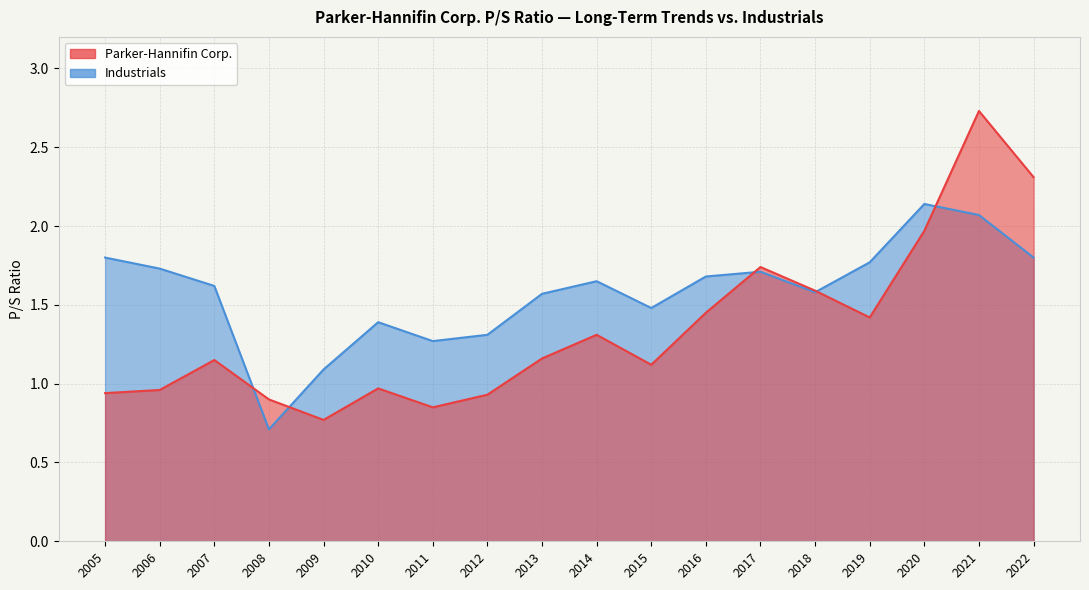

At how many categories does at least one series exceed 2?

3